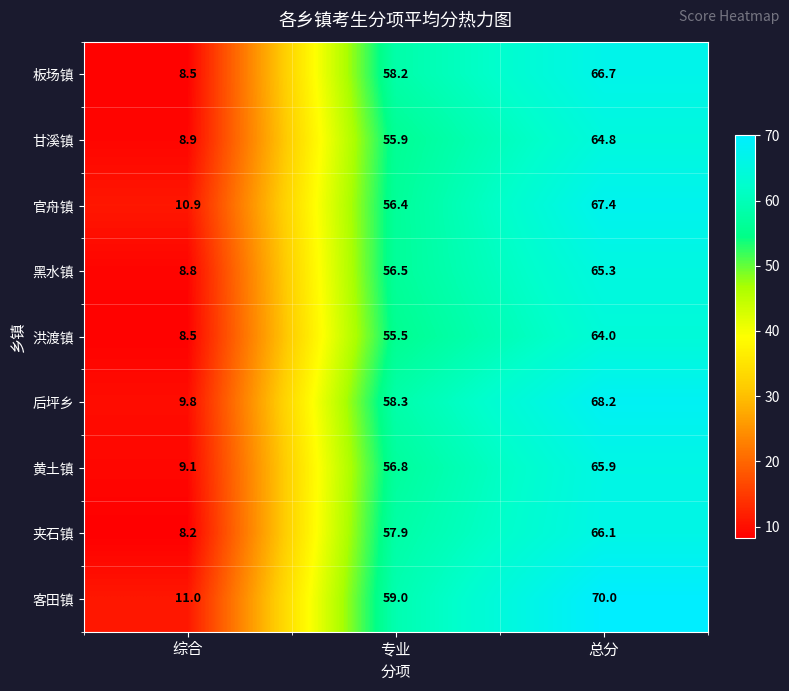

How many data points in 甘溪镇 are less than 55?

1